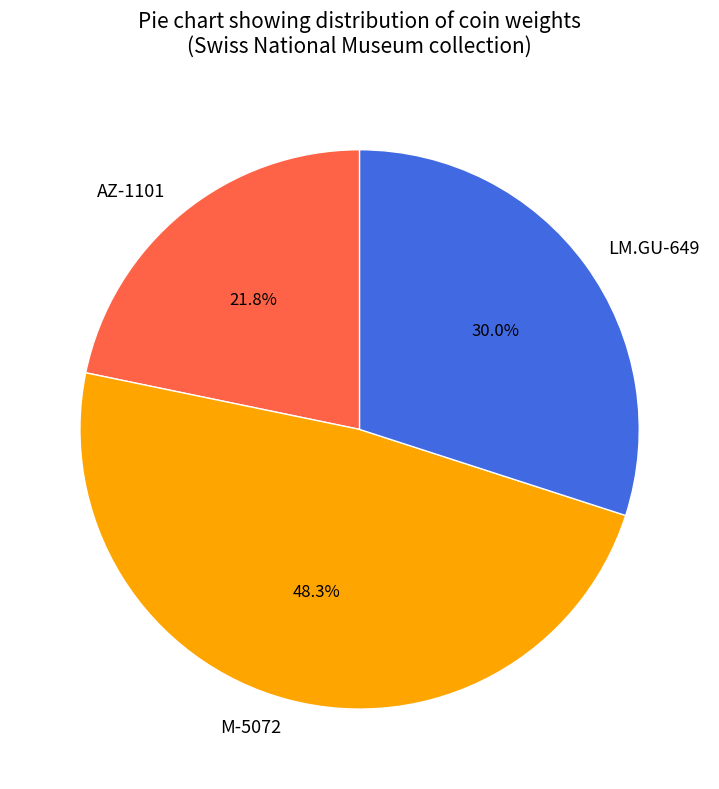

To the nearest percent, what is the difference between the LM.GU-649 and M-5072 slice percentages?

18%